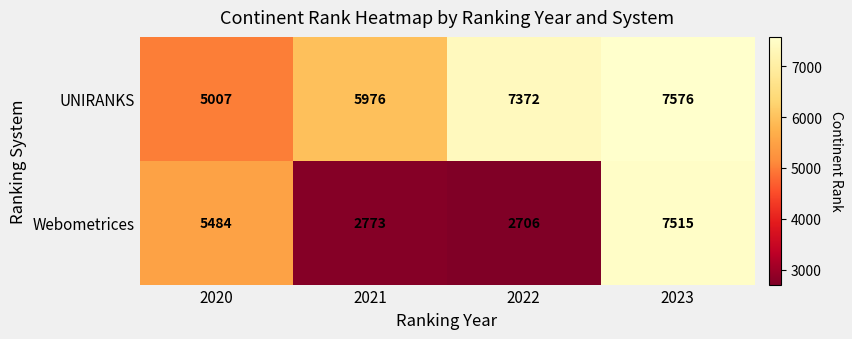

Reading left to right, list all the values displayed in this chart.

UNIRANKS: 5007	5976	7372	7576
Webometrices: 5484	2773	2706	7515